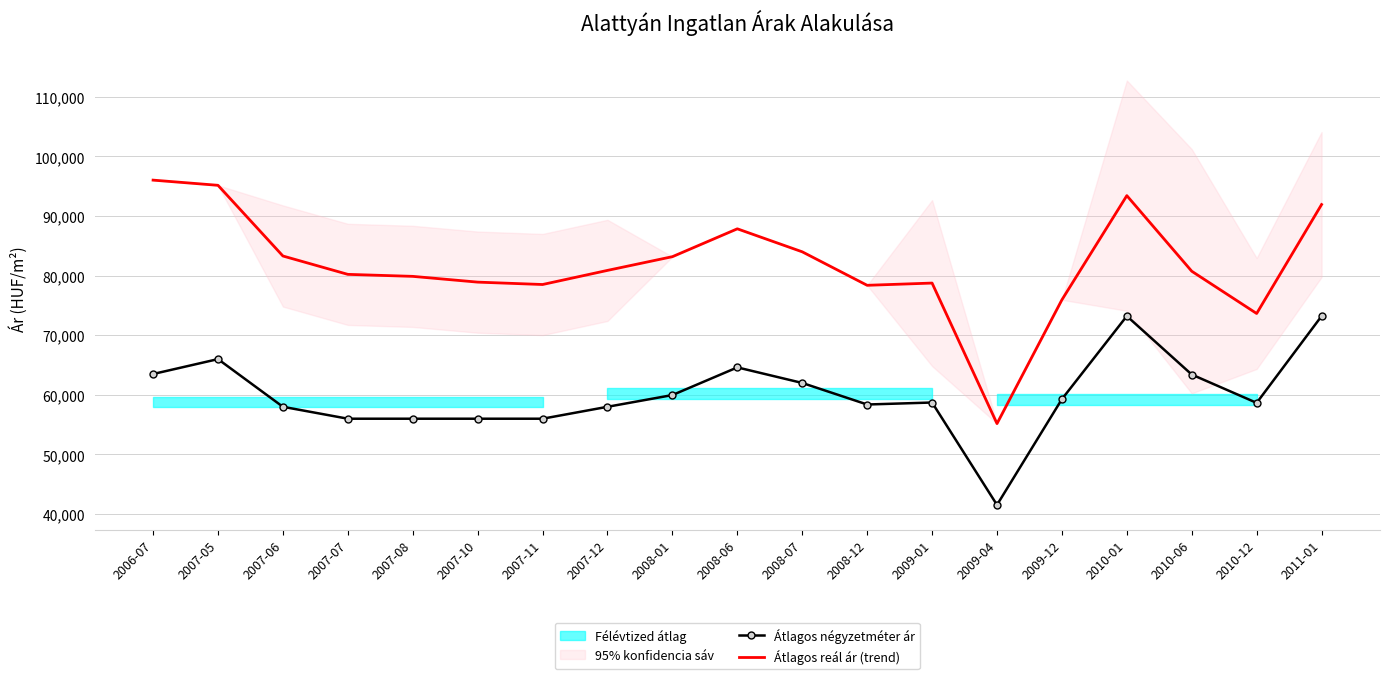

True or false: Átlagos reál ár (trend) and Átlagos négyzetméter ár intersect in this chart.

False